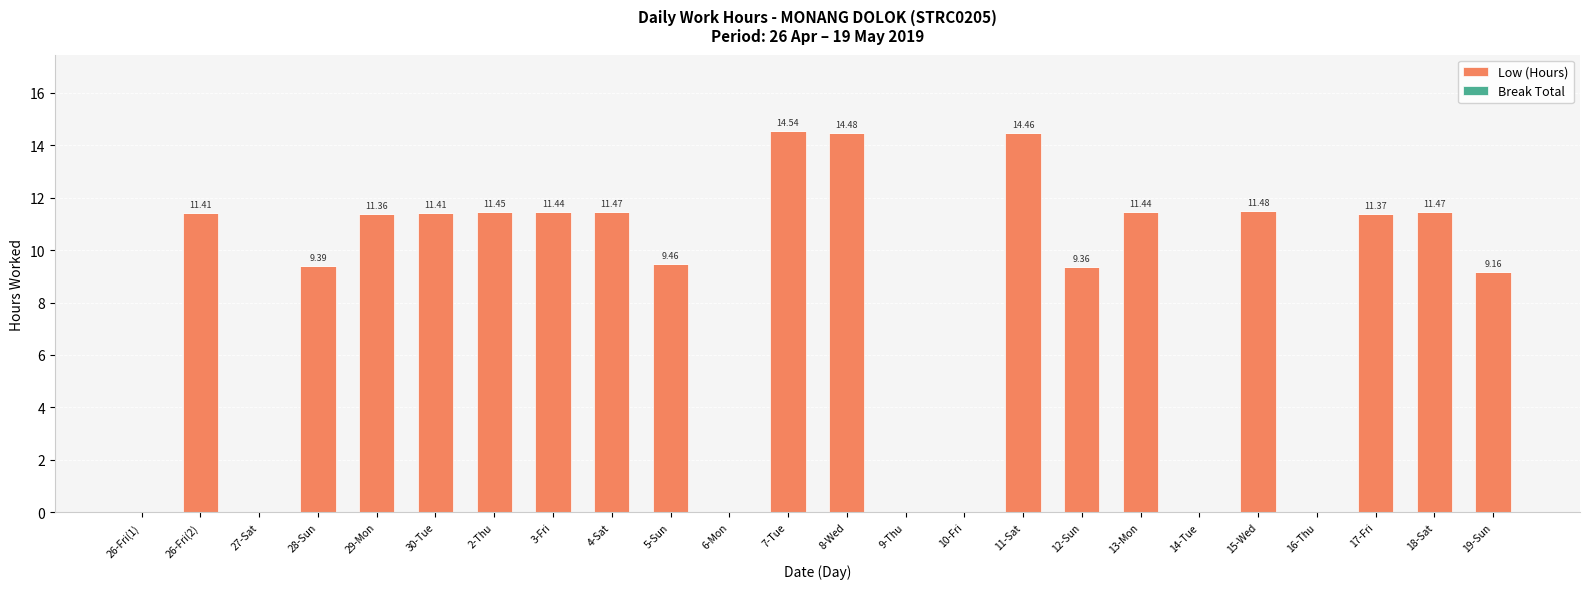

What is the sum of the values at 4-Sat and 3-Fri?

22.9